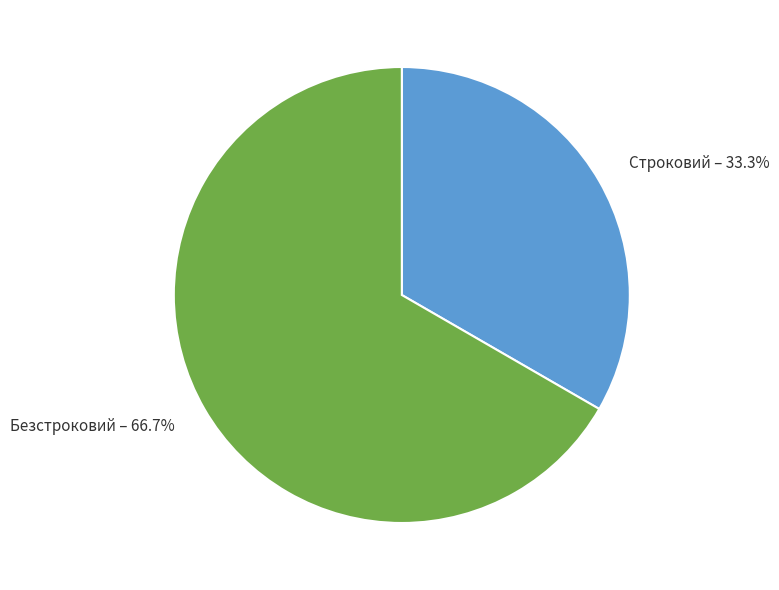

Count the number of slices in the pie.

2